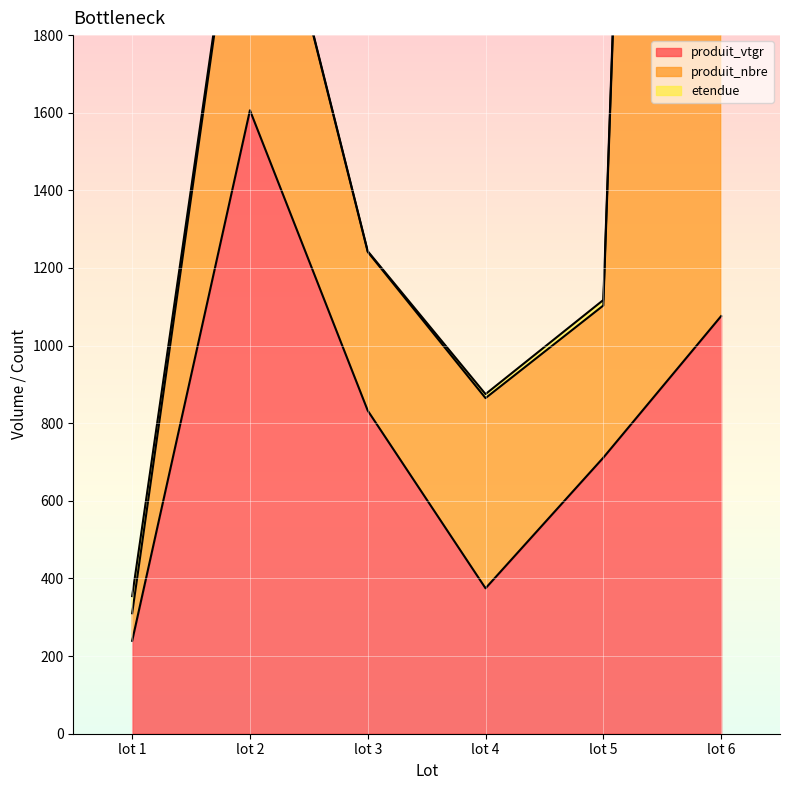

At which label is produit_vtgr closest to 922?

lot 3